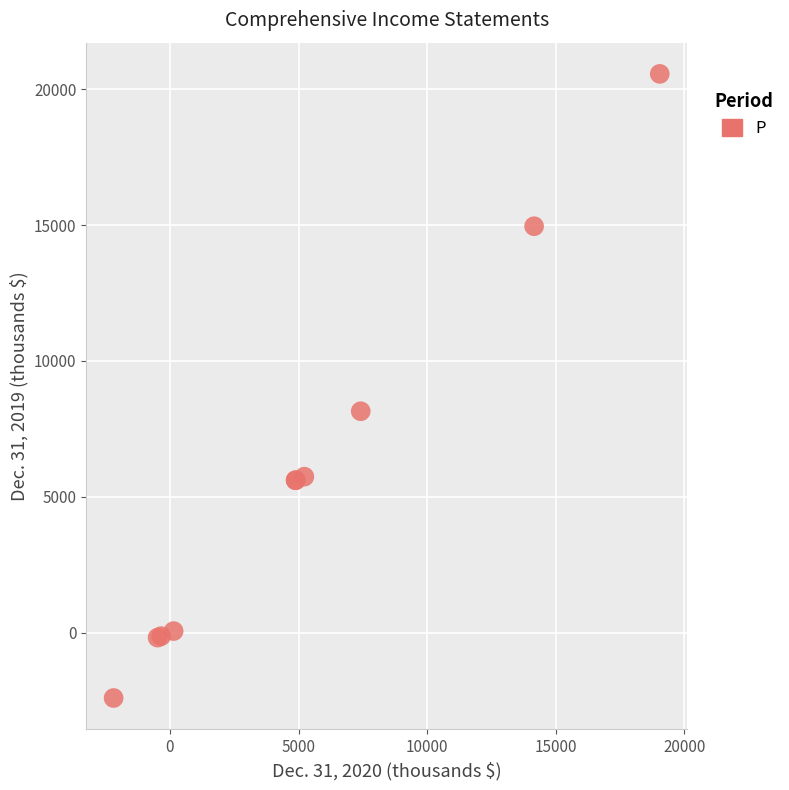

What Y value in the scatter plot is closest to 9080?

8149